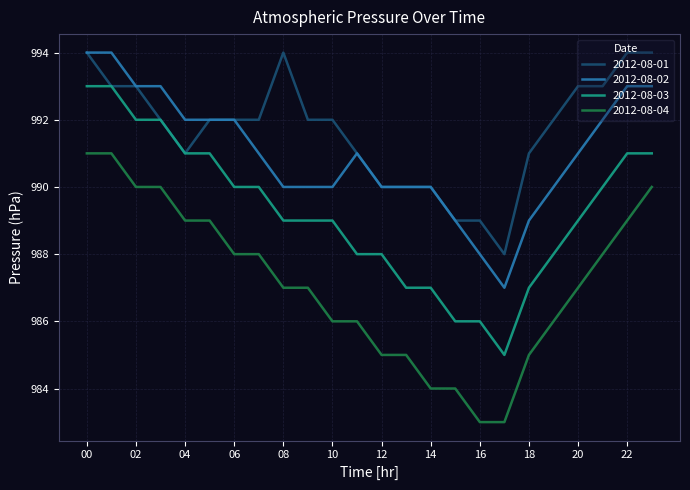

True or false: 2012-08-02 and 2012-08-04 cross at least once.

False